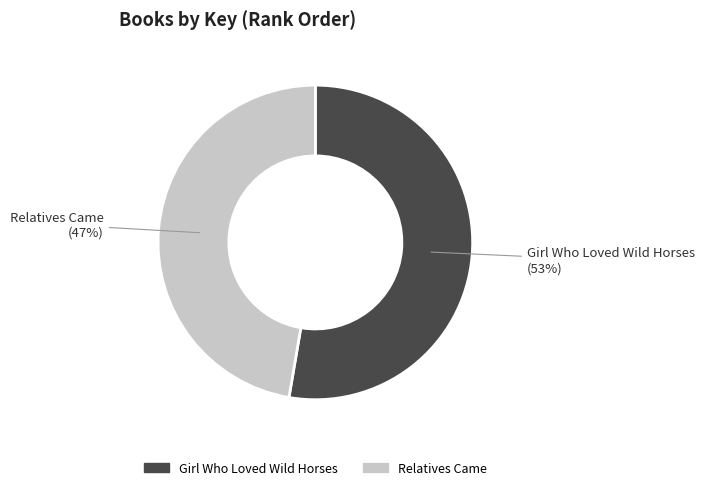

How many slices are in this pie chart?

2